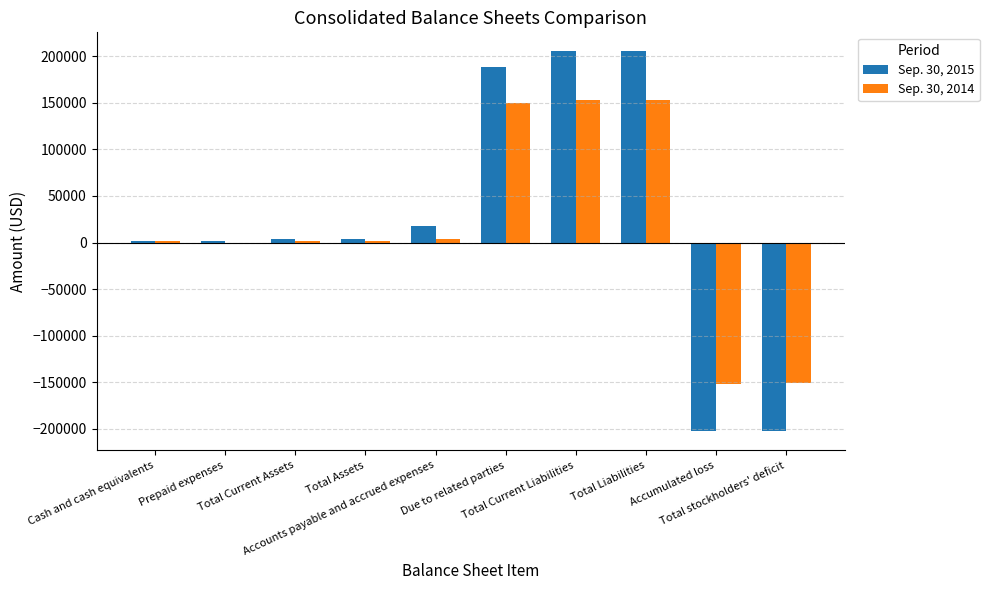

What is the maximum value shown in the chart?

205381